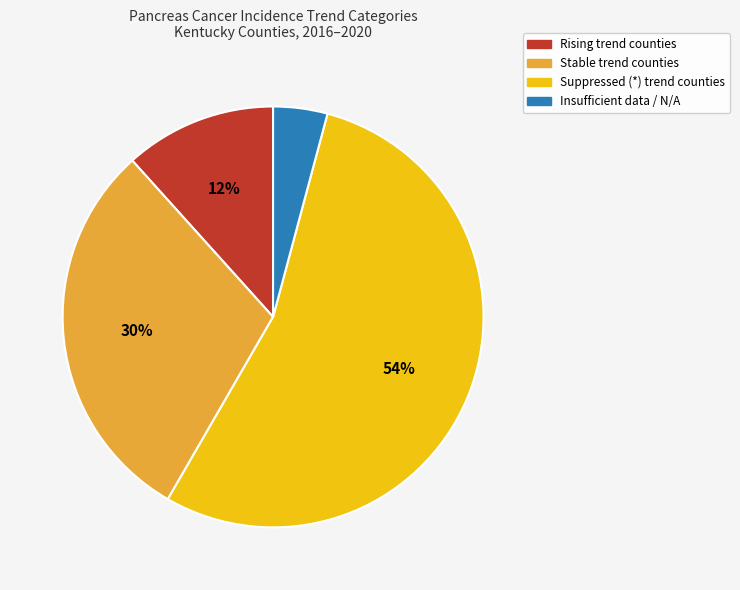

To the nearest percent, what is the average slice percentage?

25%